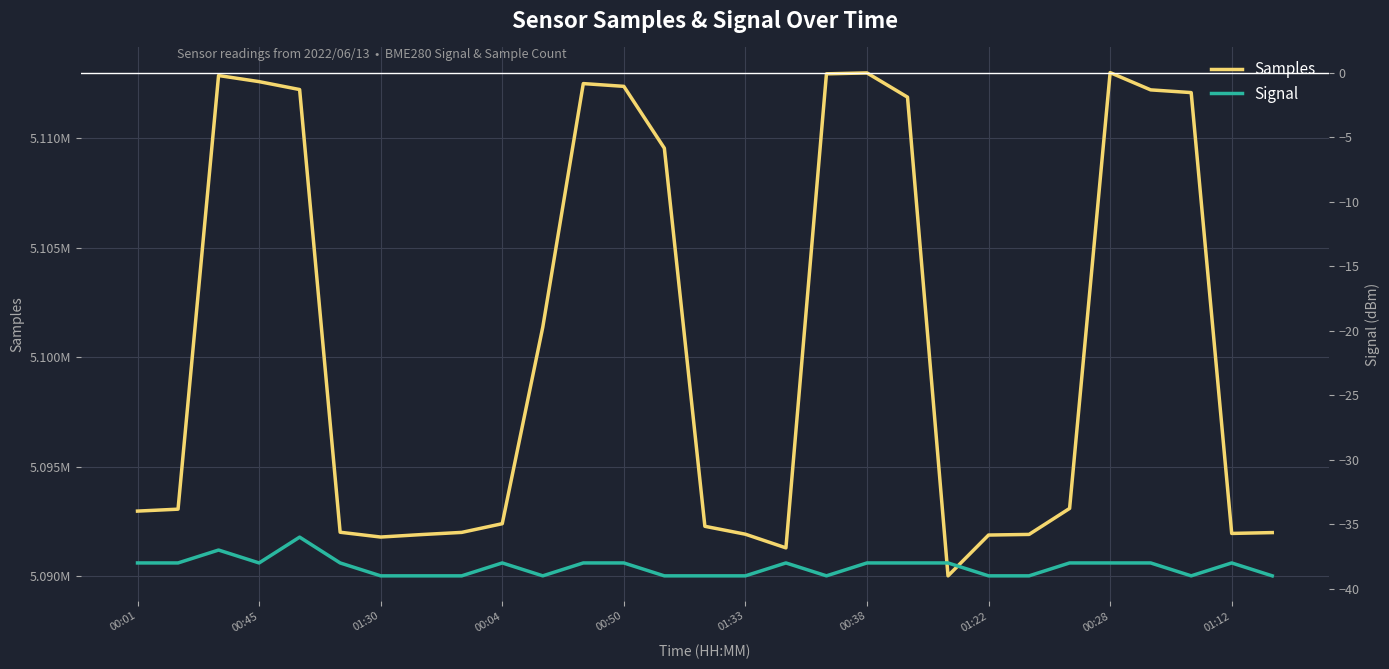

True or false: Signal has a value of -39 at 13.

True